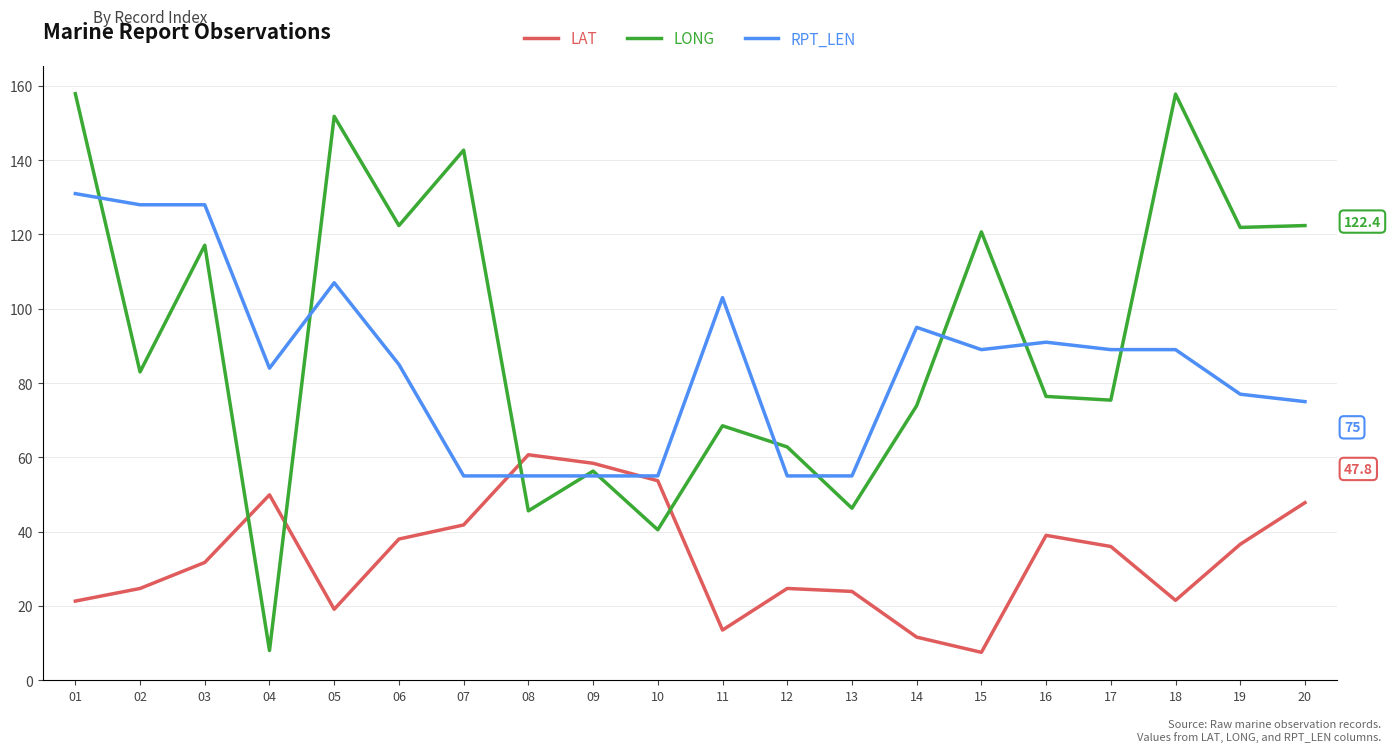

What is the difference between the maximum and minimum values in the RPT_LEN series?

76.0